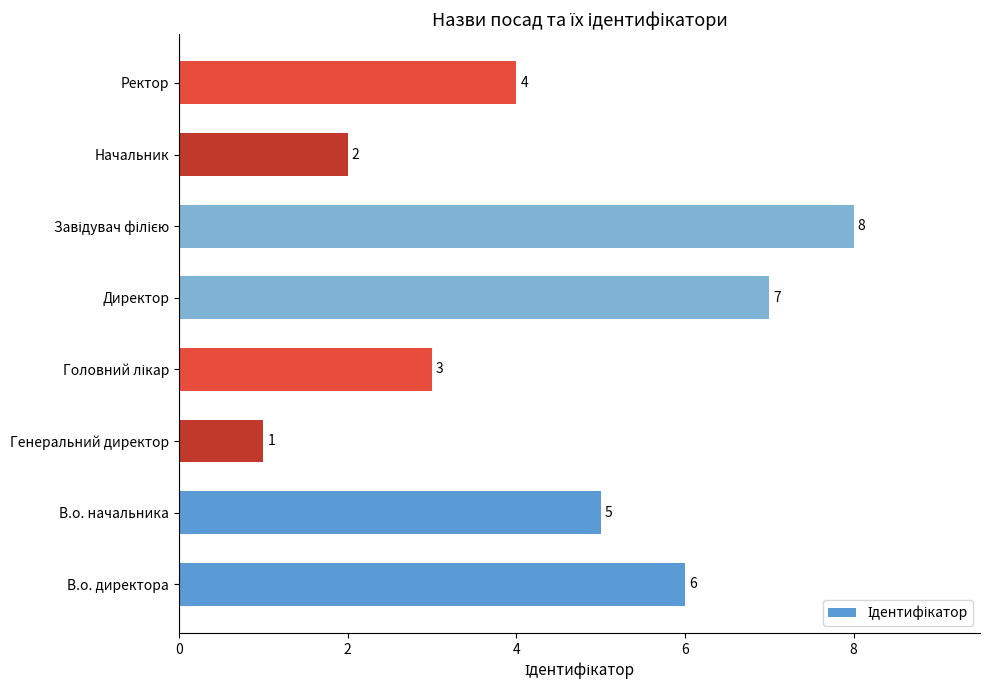

The value at Начальник is 2. True or false?

True